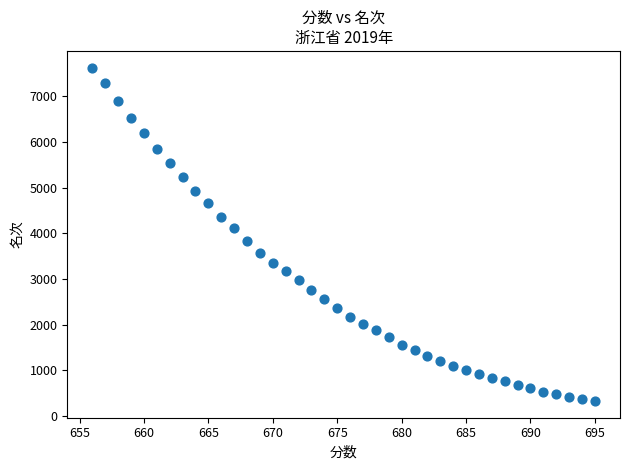

What is the range of X values (max minus min)?

39